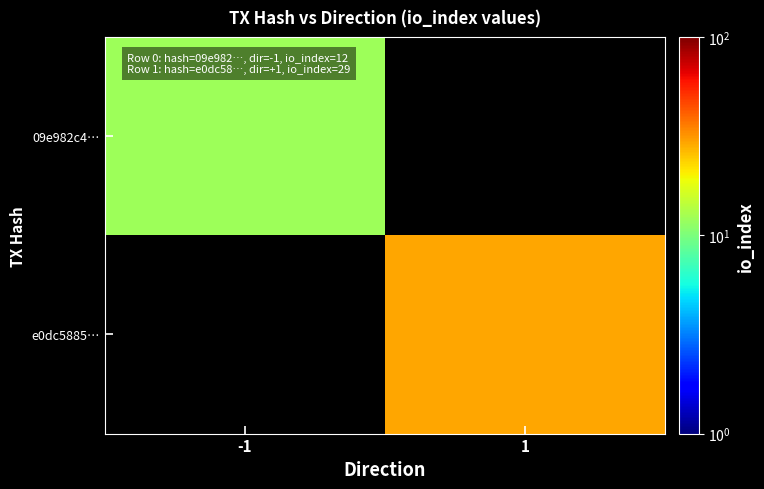

Where is 09e982c4… nearest to the value 12?

-1